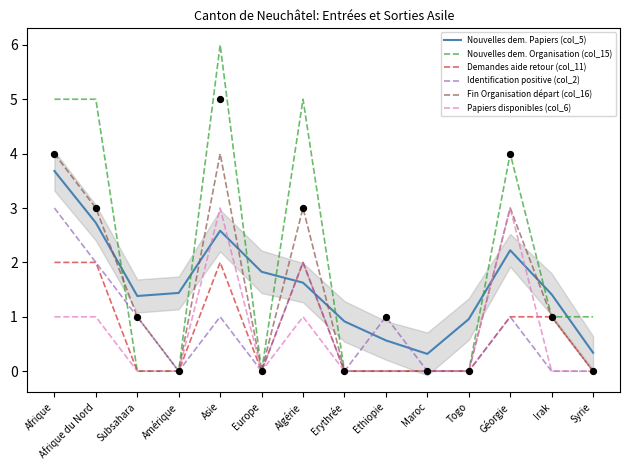

What is the total value across all series at Ethiopie?

1.6